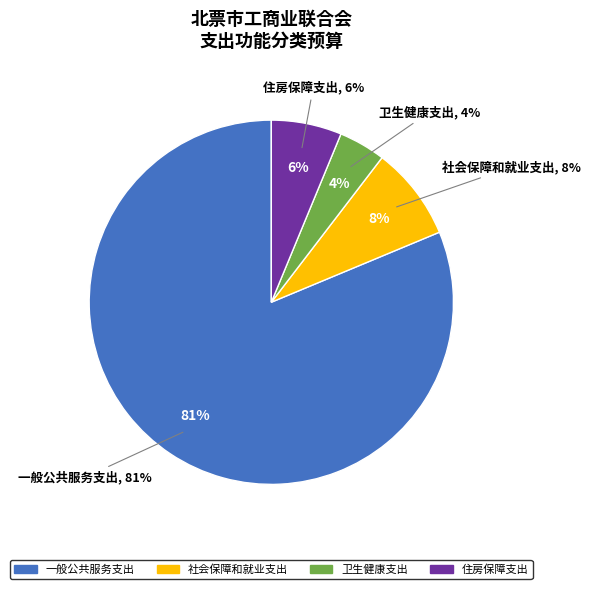

True or false: 社会保障和就业支出 accounts for 8% of the total.

True